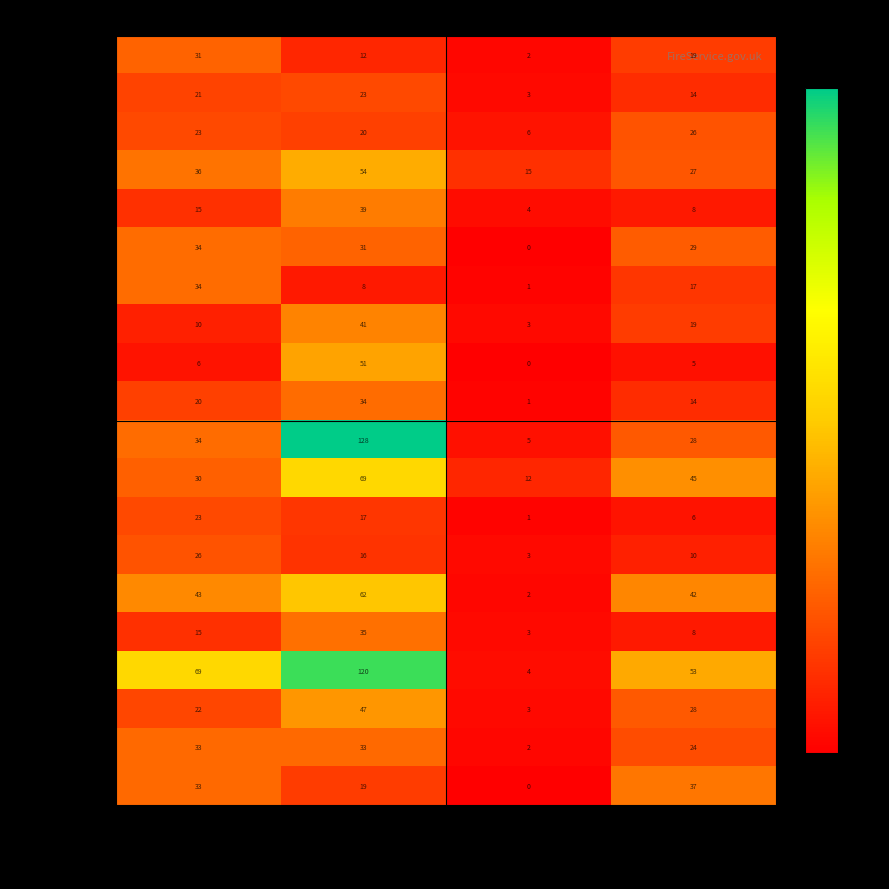

Which series has the largest range (max minus min)?

Devon & Somerset